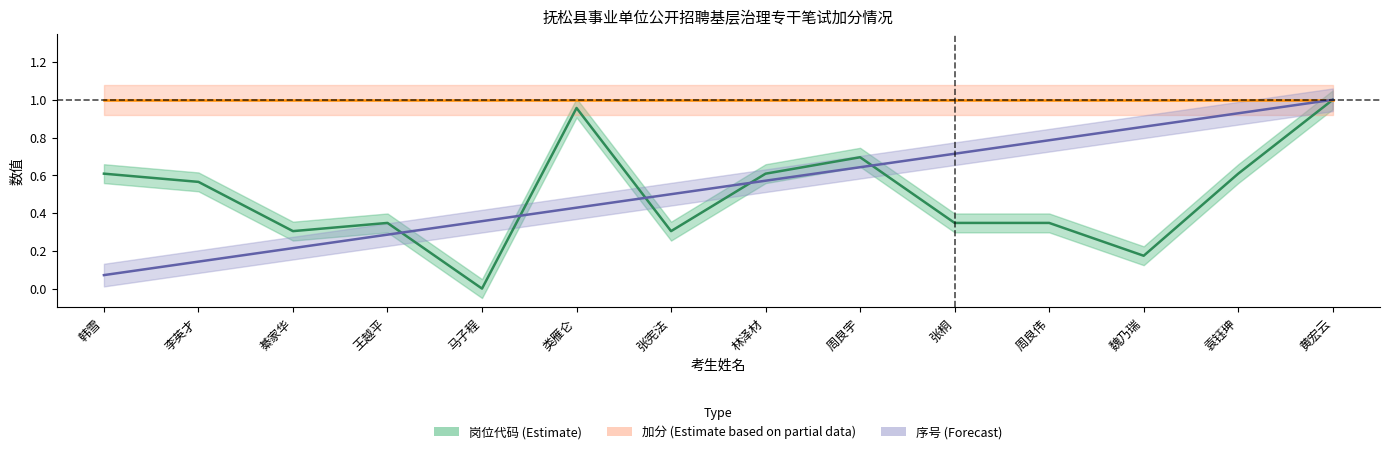

What is the label of the 3rd point from the left?

綦家华